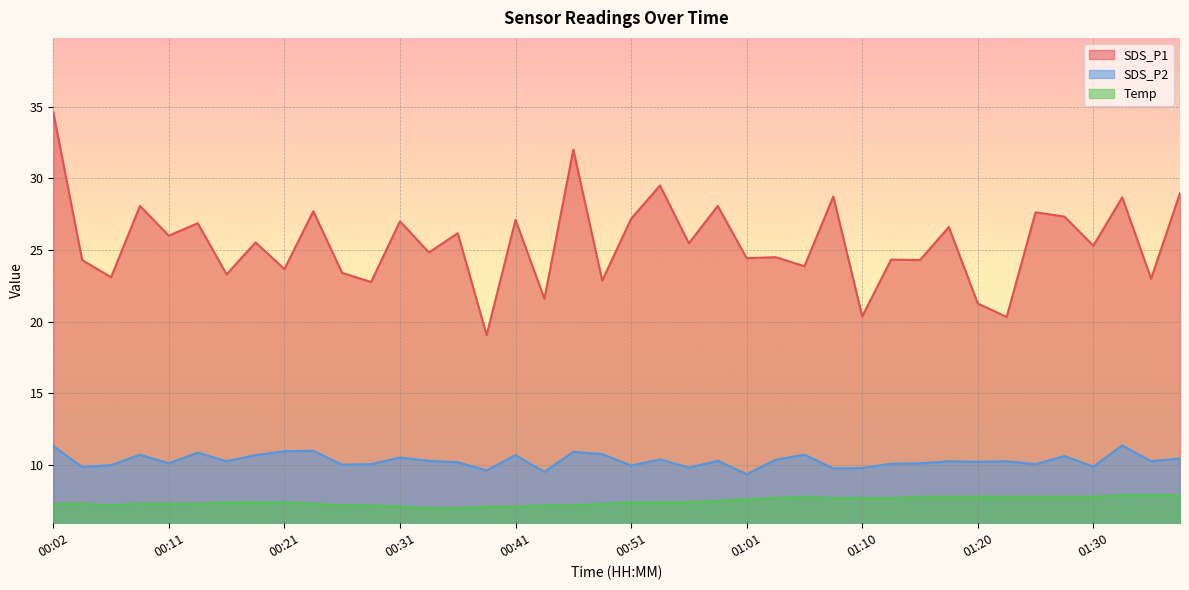

What position from the right is 00:21?

32